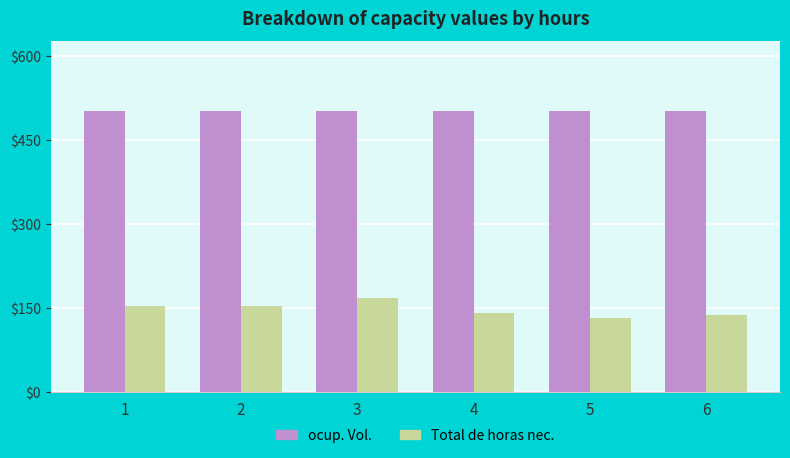

What is the difference between the second highest and minimum values in the Total de horas nec. series?

22.0